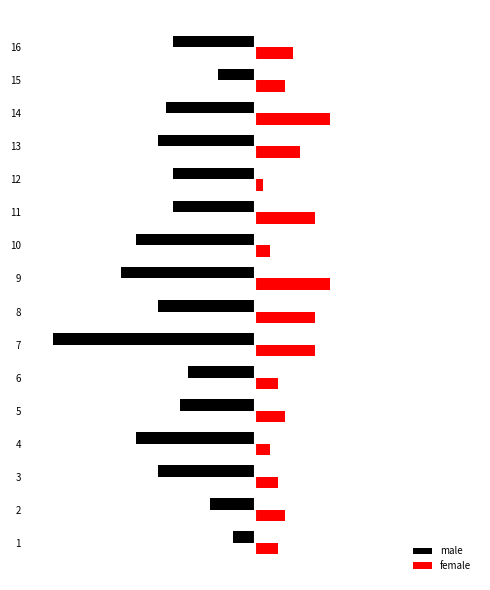

What are all the series names shown in the legend?

male, female